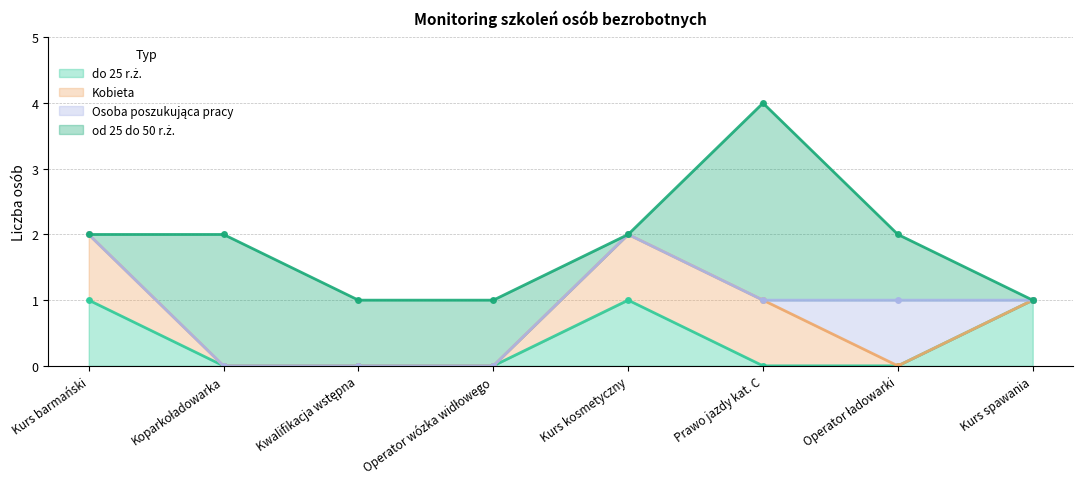

In Osoba poszukująca pracy, how many points are higher than both neighbors (excluding endpoints)?

1